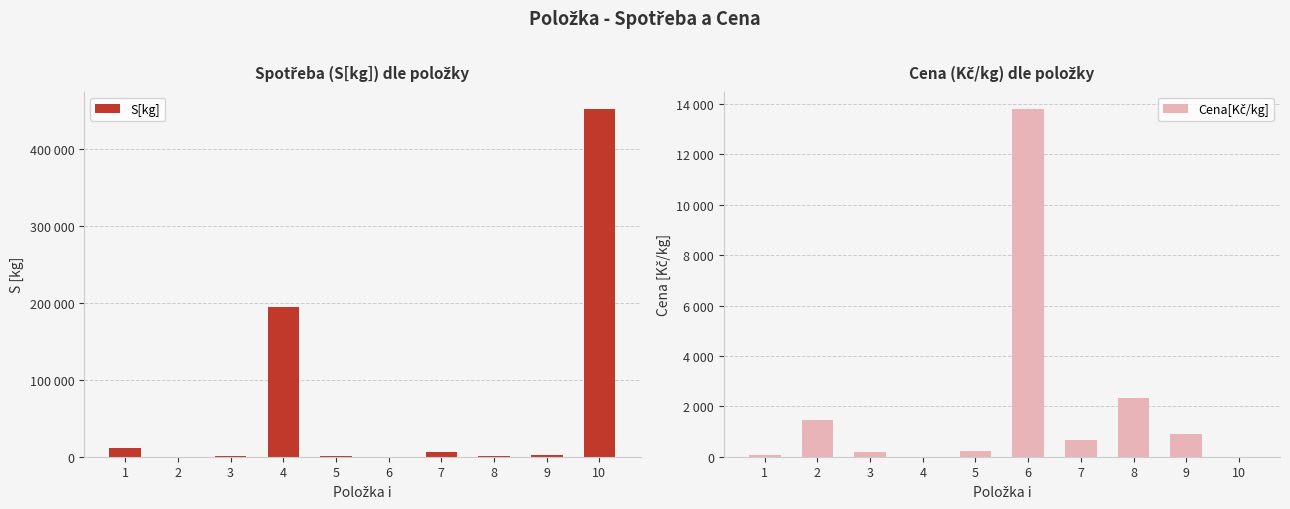

How many data points in S[kg] are above 2350?

4